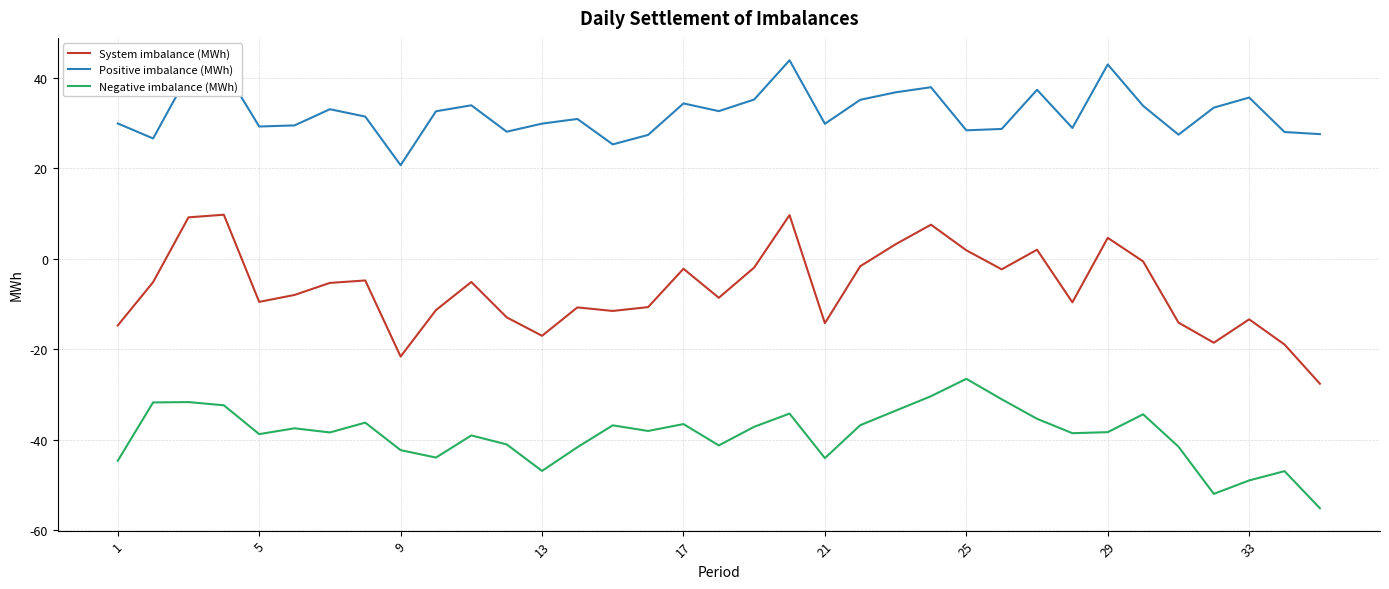

What is the highest value of the Positive imbalance (MWh) series?

43.9